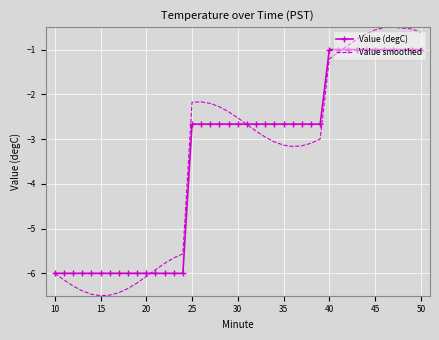

Which series has the largest range (max minus min)?

Value smoothed